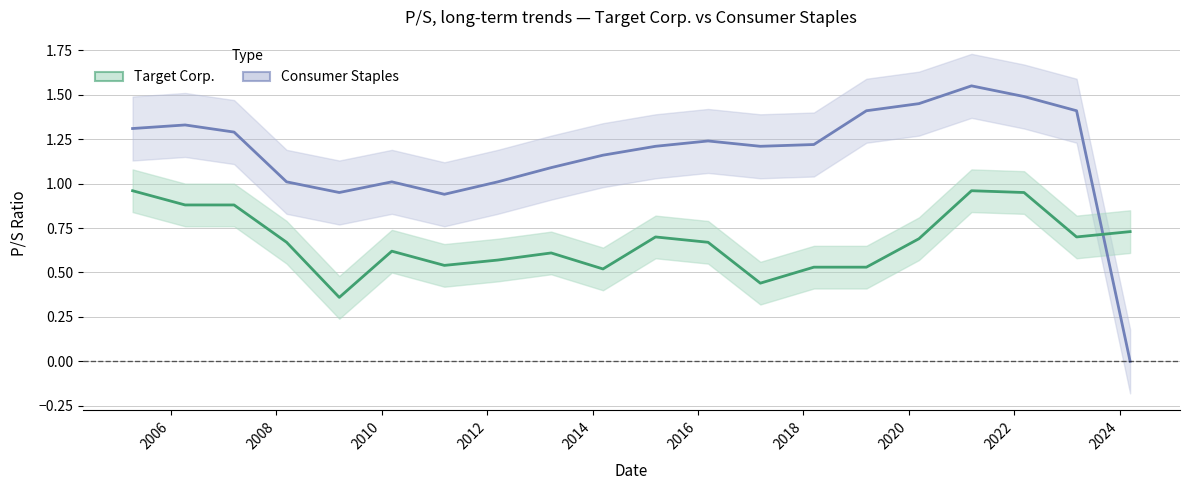

List the series in order of their peak value, highest first.

Consumer Staples, Target Corp.